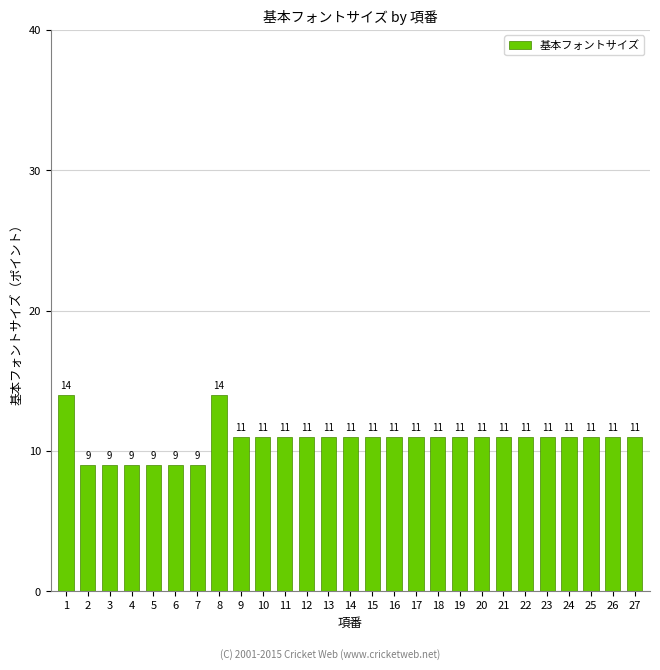

Does the chart contain any negative values?

No